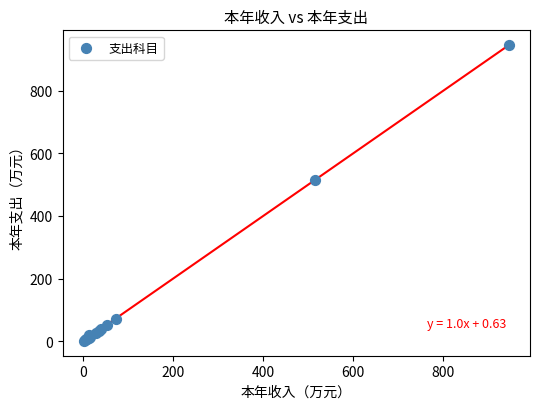

What Y value in the scatter plot is closest to 473?

514.8